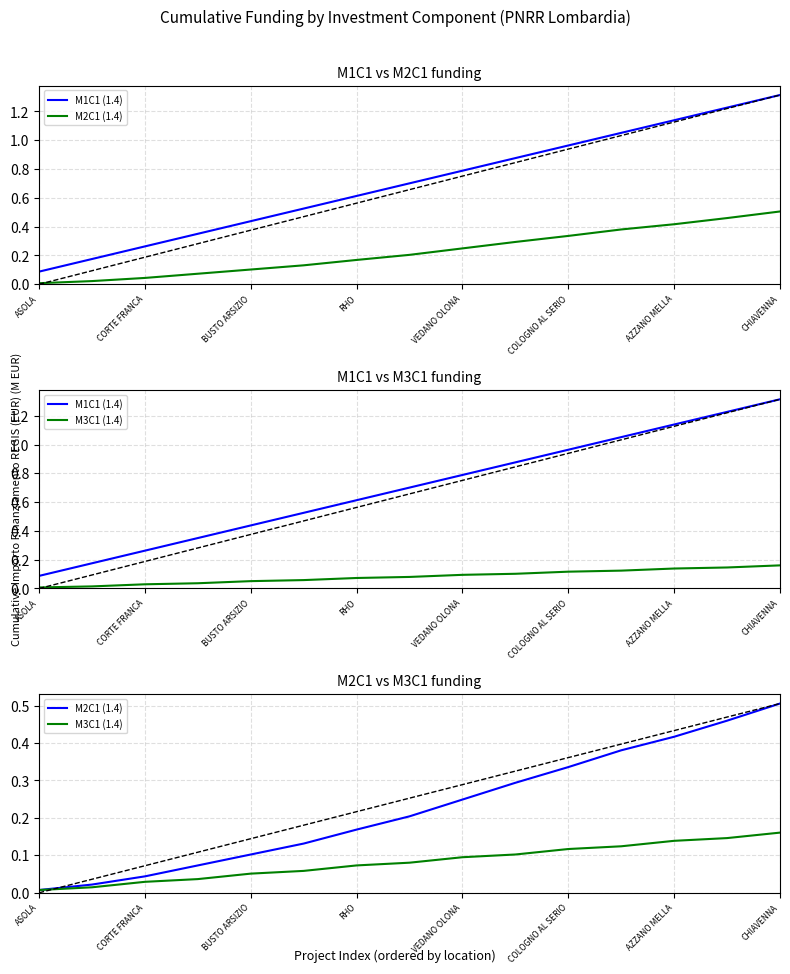

True or false: M2C1 (1.4) and M3C1 (1.4) intersect in this chart.

False